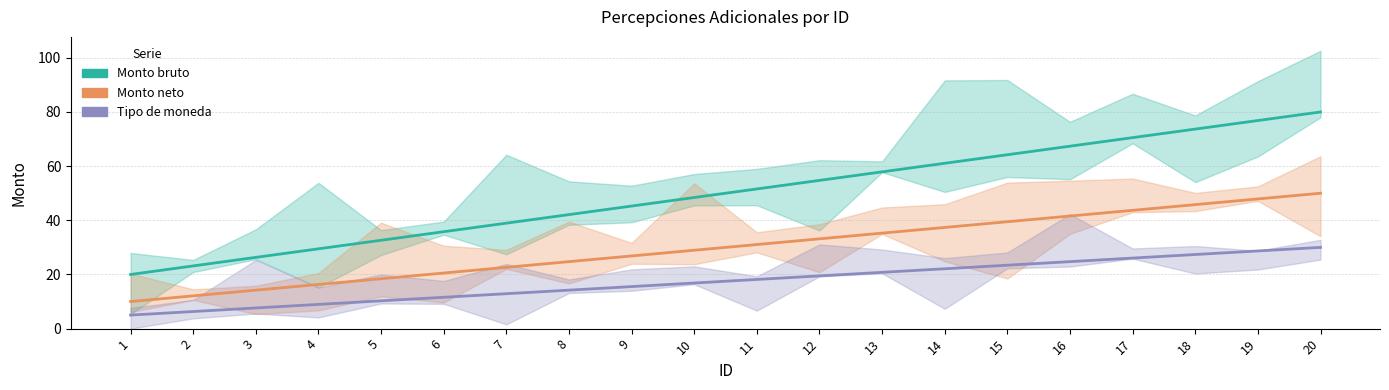

Reading right to left, list all the values displayed in this chart.

Monto bruto: 20=80.0	19=76.8	18=73.7	17=70.5	16=67.4	15=64.2	14=61.1	13=57.9	12=54.7	11=51.6	10=48.4	9=45.3	8=42.1	7=38.9	6=35.8	5=32.6	4=29.5	3=26.3	2=23.2	1=20.0
Monto neto: 20=50.0	19=47.9	18=45.8	17=43.7	16=41.6	15=39.5	14=37.4	13=35.3	12=33.2	11=31.1	10=28.9	9=26.8	8=24.7	7=22.6	6=20.5	5=18.4	4=16.3	3=14.2	2=12.1	1=10.0
Tipo de moneda: 20=30.0	19=28.7	18=27.4	17=26.1	16=24.7	15=23.4	14=22.1	13=20.8	12=19.5	11=18.2	10=16.8	9=15.5	8=14.2	7=12.9	6=11.6	5=10.3	4=8.9	3=7.6	2=6.3	1=5.0